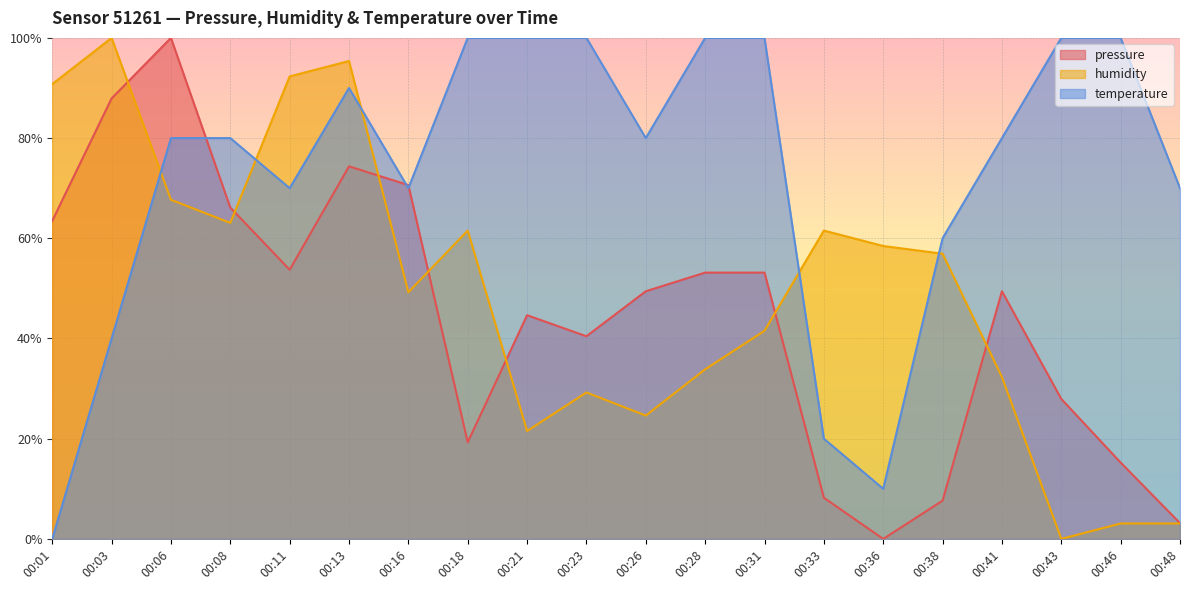

What is the difference between the temperature values at 00:36 and 00:48?

60.0